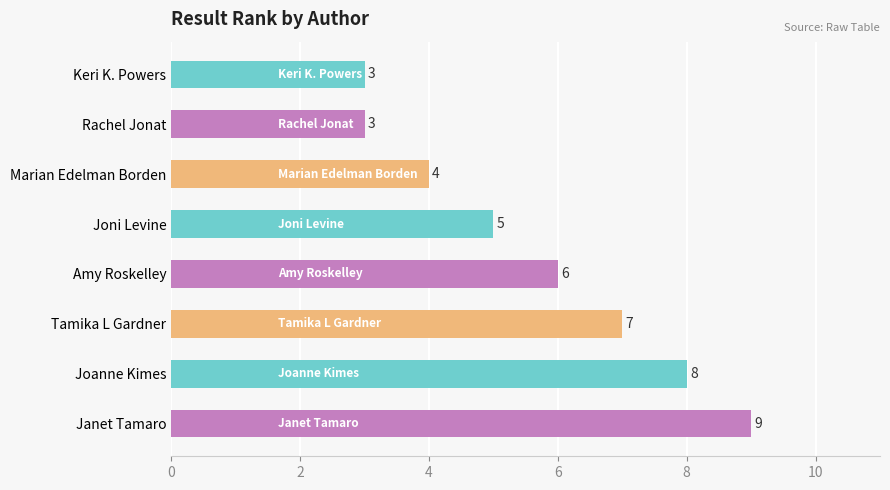

Which label corresponds to the largest value in the chart?

Janet Tamaro